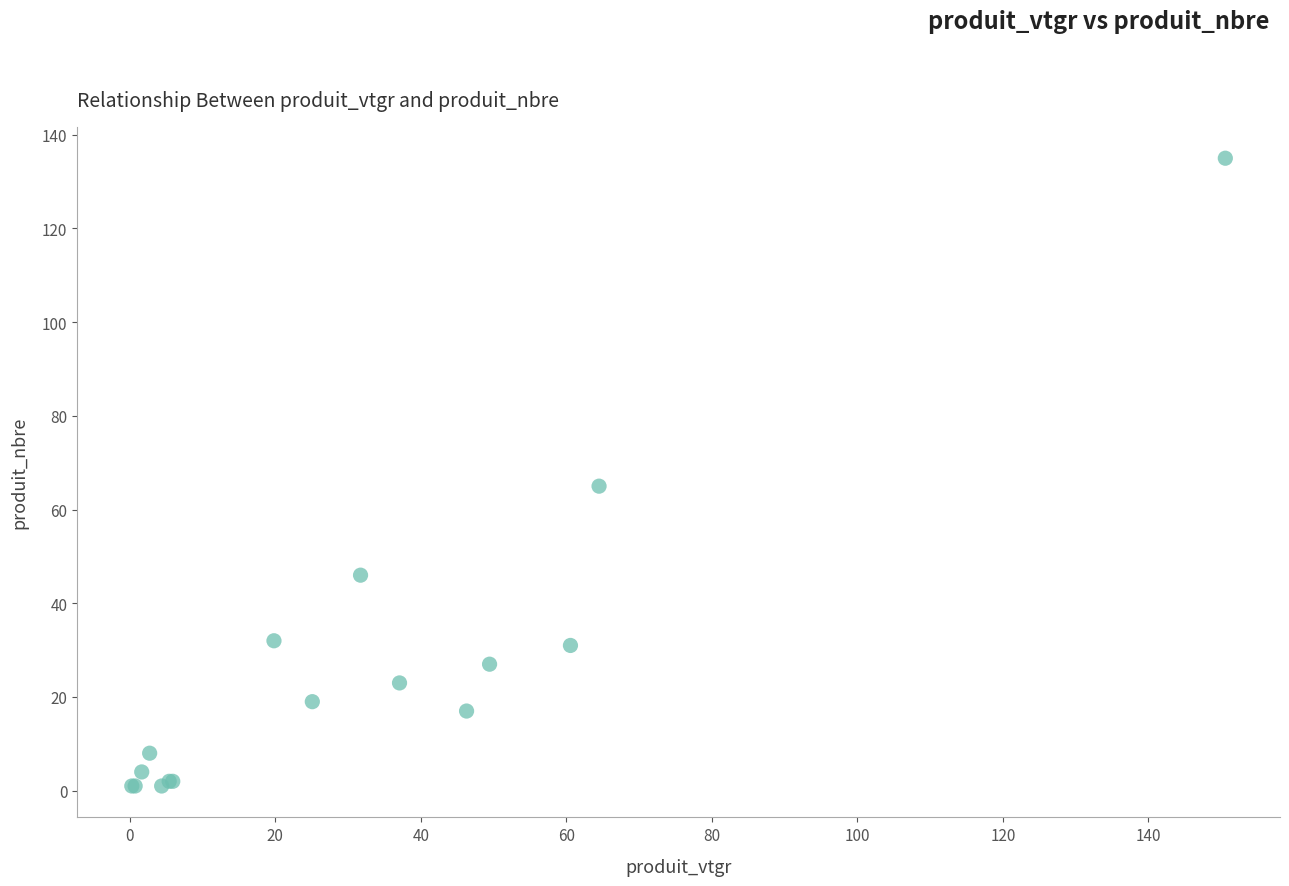

What Y value in the scatter plot is closest to 68?

65